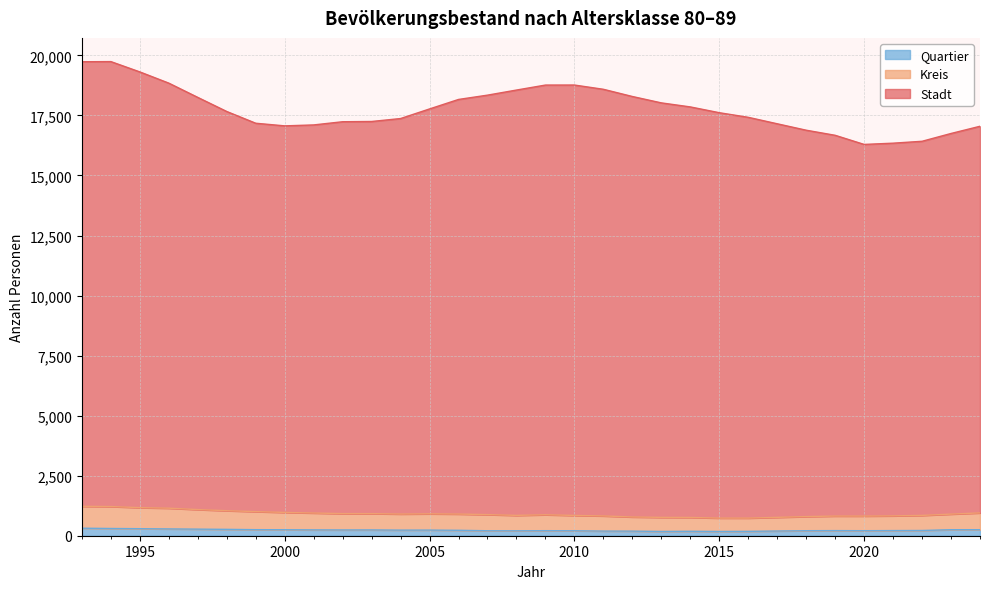

Does the chart display data point markers on the line(s)?

No